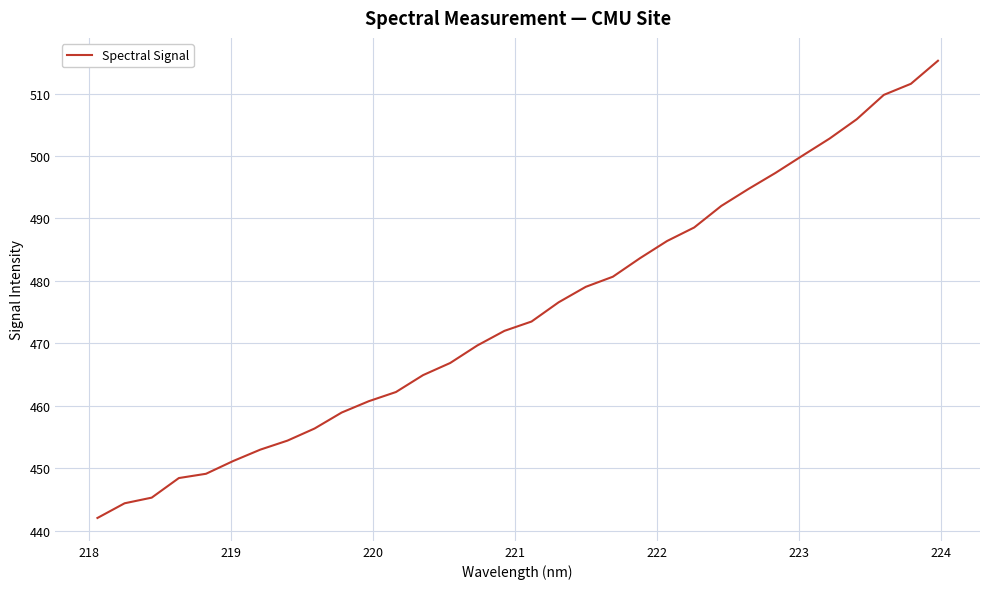

Count the number of data series in this chart.

1